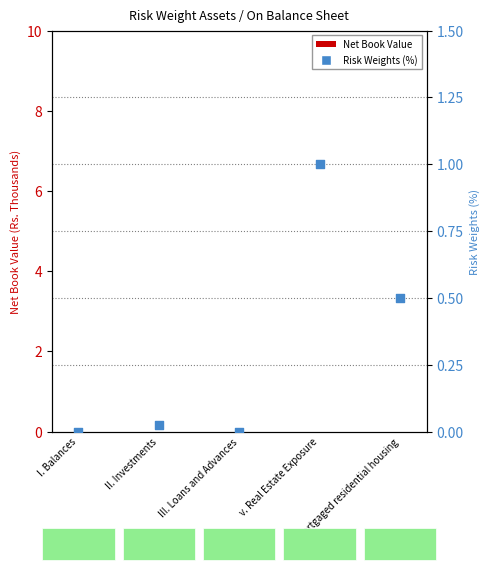

Which series has the widest spread of Y values?

Risk Weights (%)